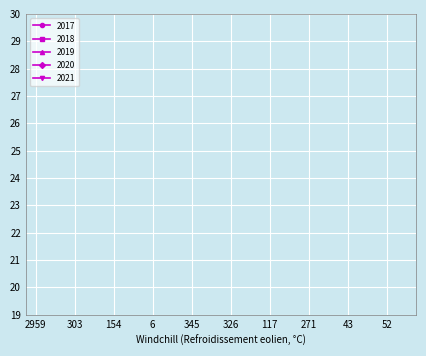

The value of 2020 at 65 is 3.2. True or false?

False